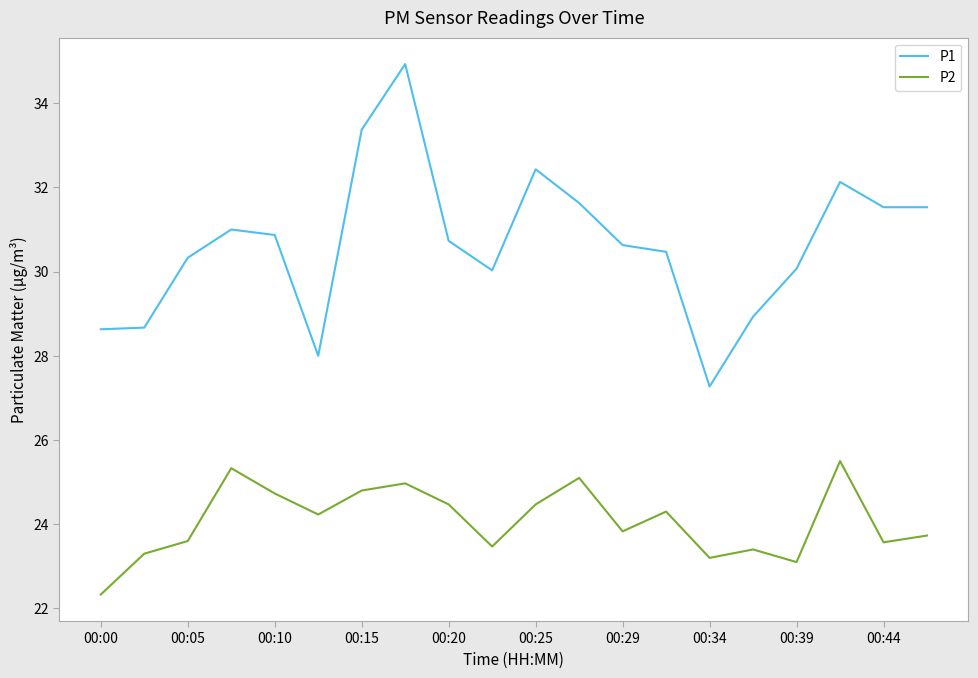

Which series has the largest total across all categories?

P1